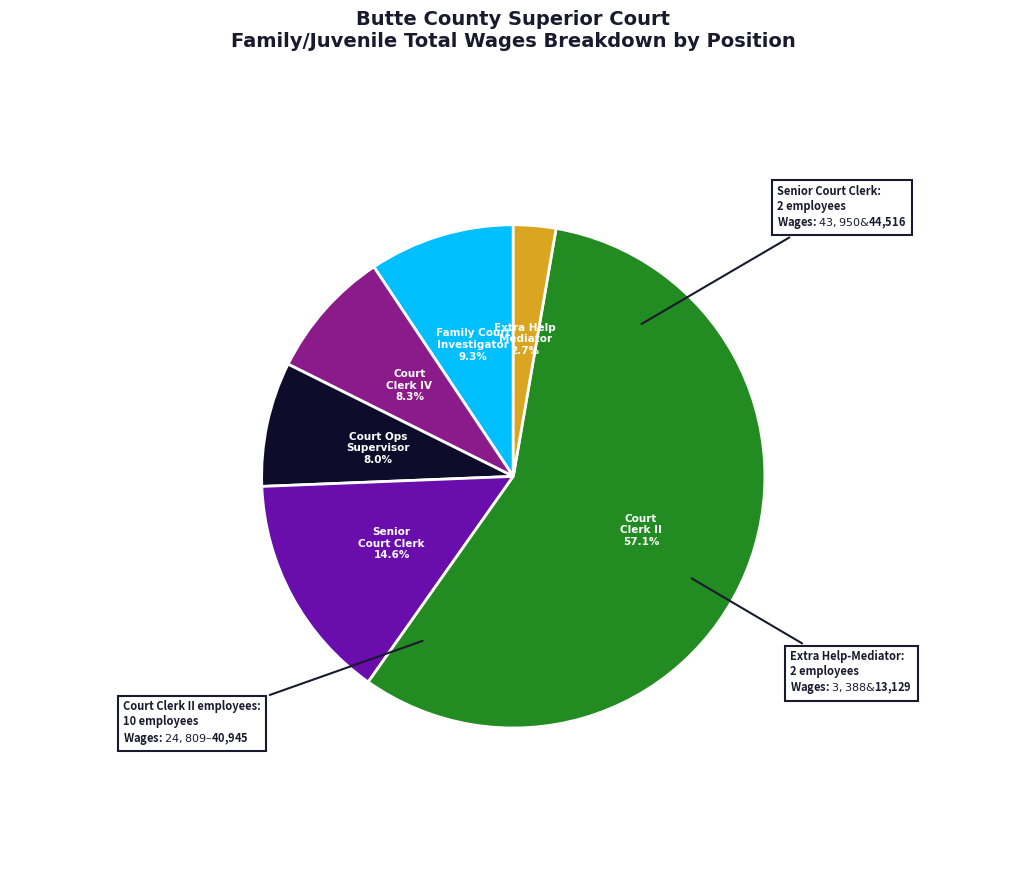

How many segments does this pie chart have?

6